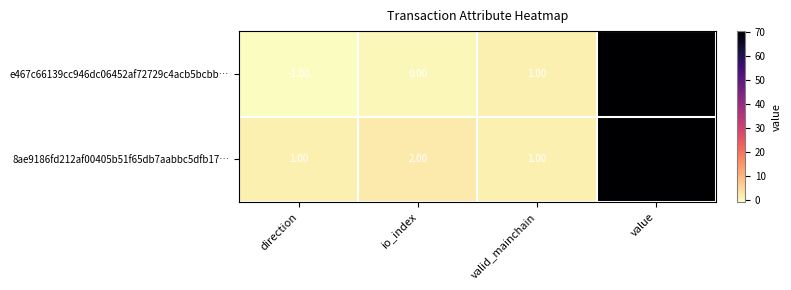

List the series in order of their overall mean, lowest first.

e467c66139cc946dc06452af72729c4acb5bcbb…, 8ae9186fd212af00405b51f65db7aabbc5dfb17…